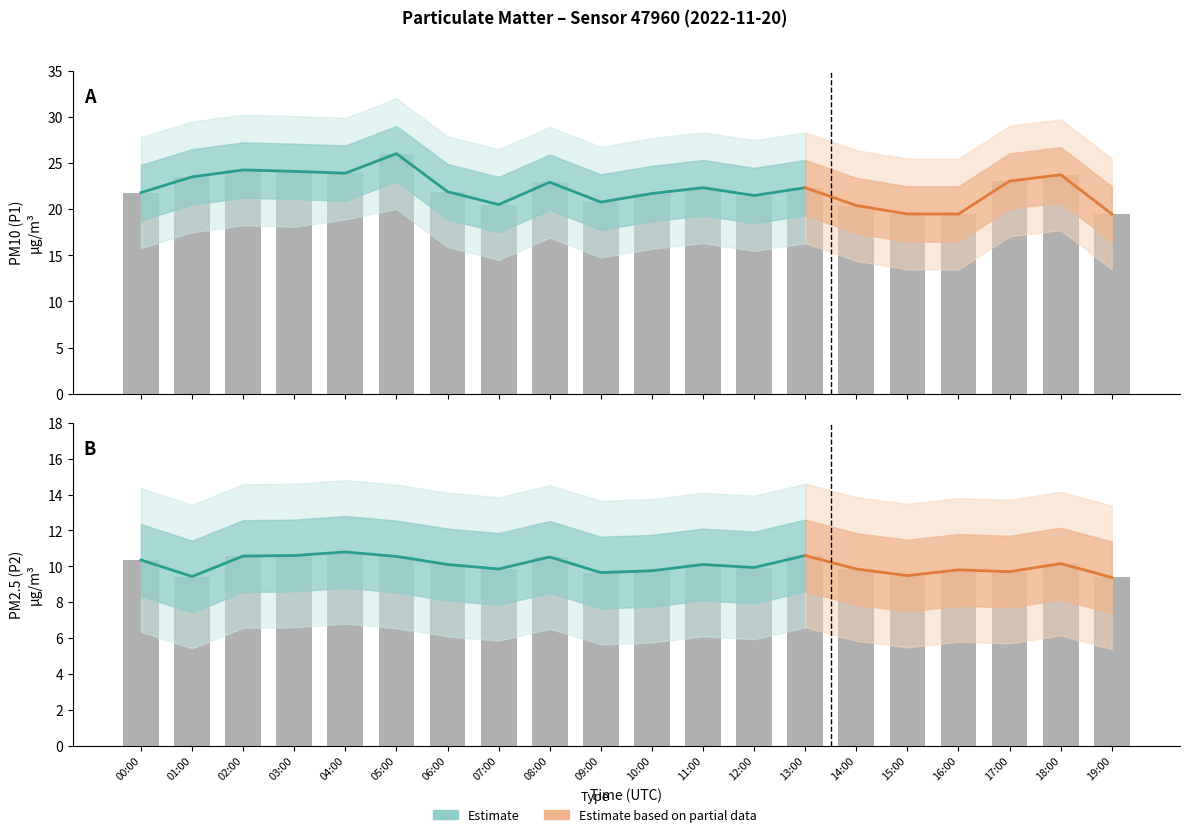

Which series has the largest total across all categories?

P1